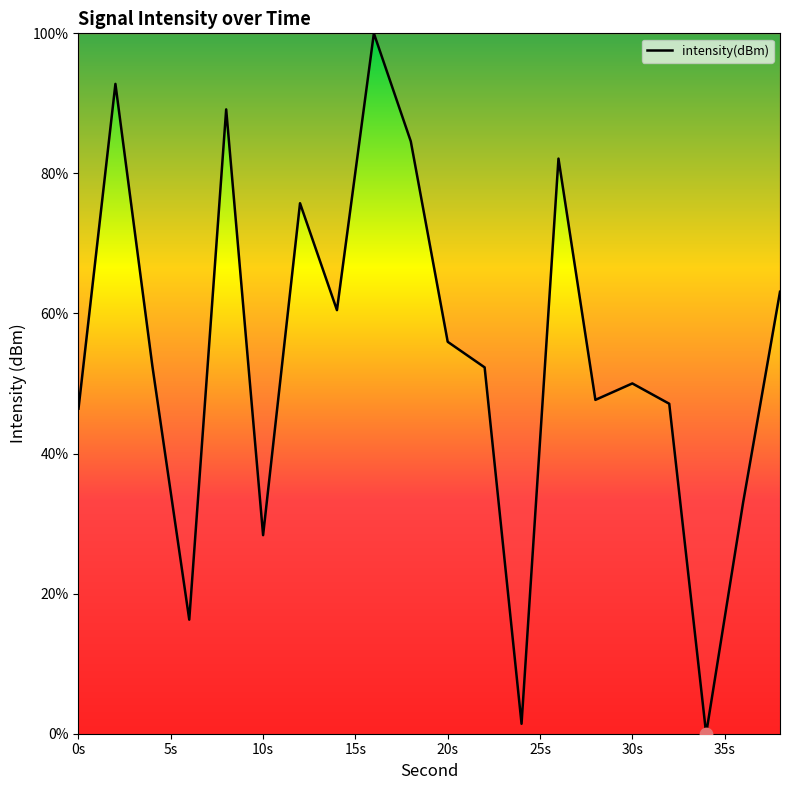

What is the greatest value displayed?

100.0